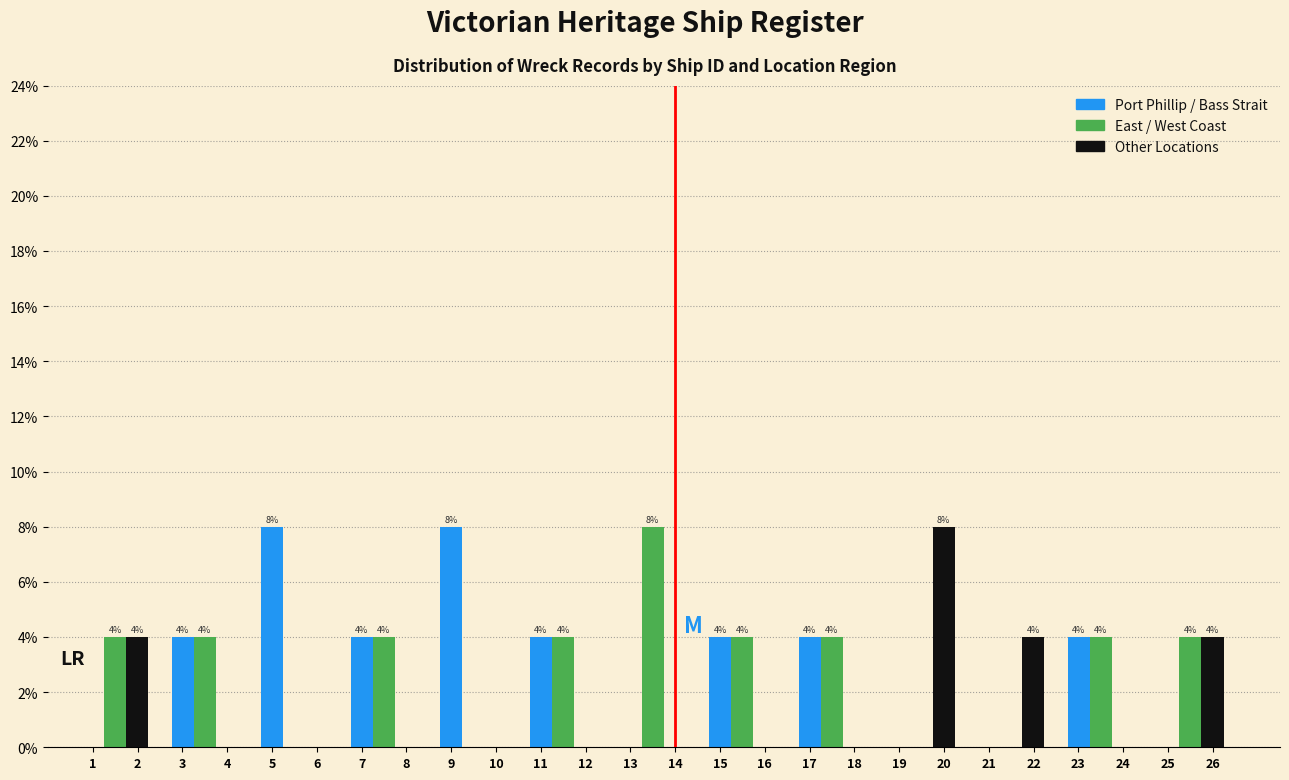

What is the total value across all series at 1?

8